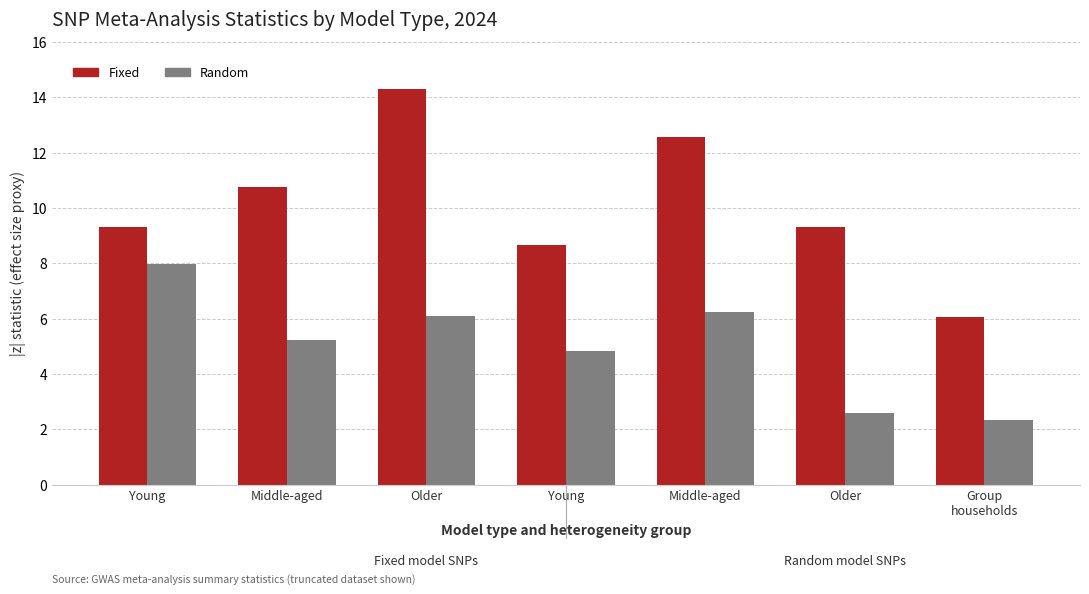

How many bars are there in total?

14